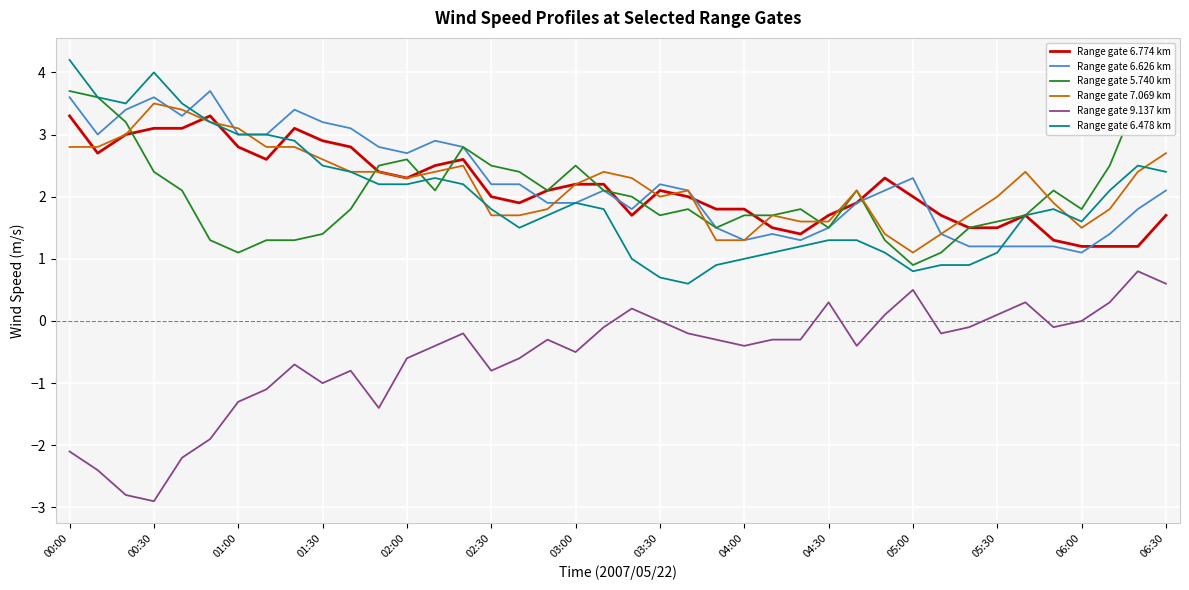

True or false: Range gate 6.478 km has more than 1 interior local peaks.

True